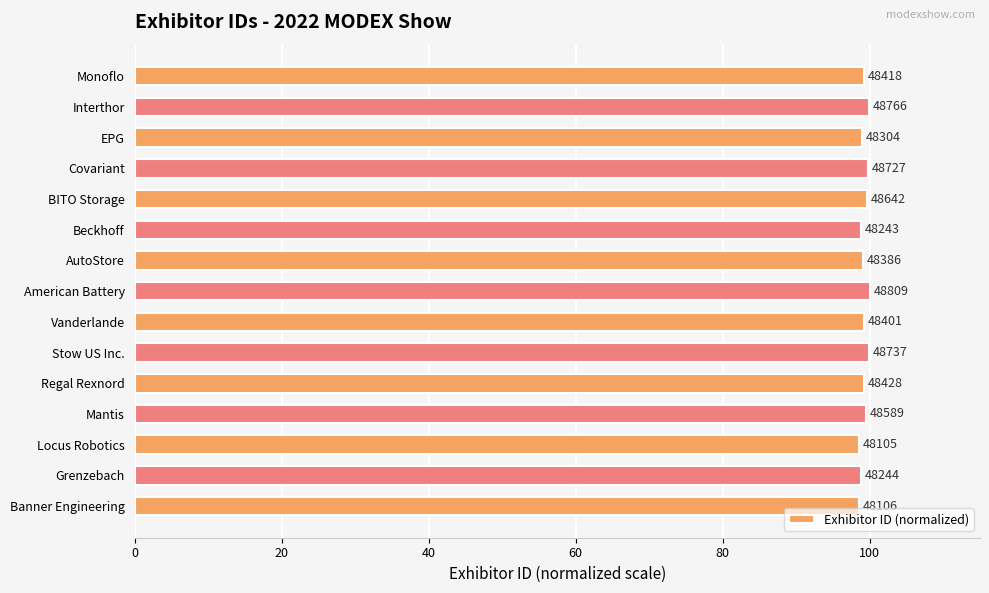

Does the chart contain stacked bars?

No